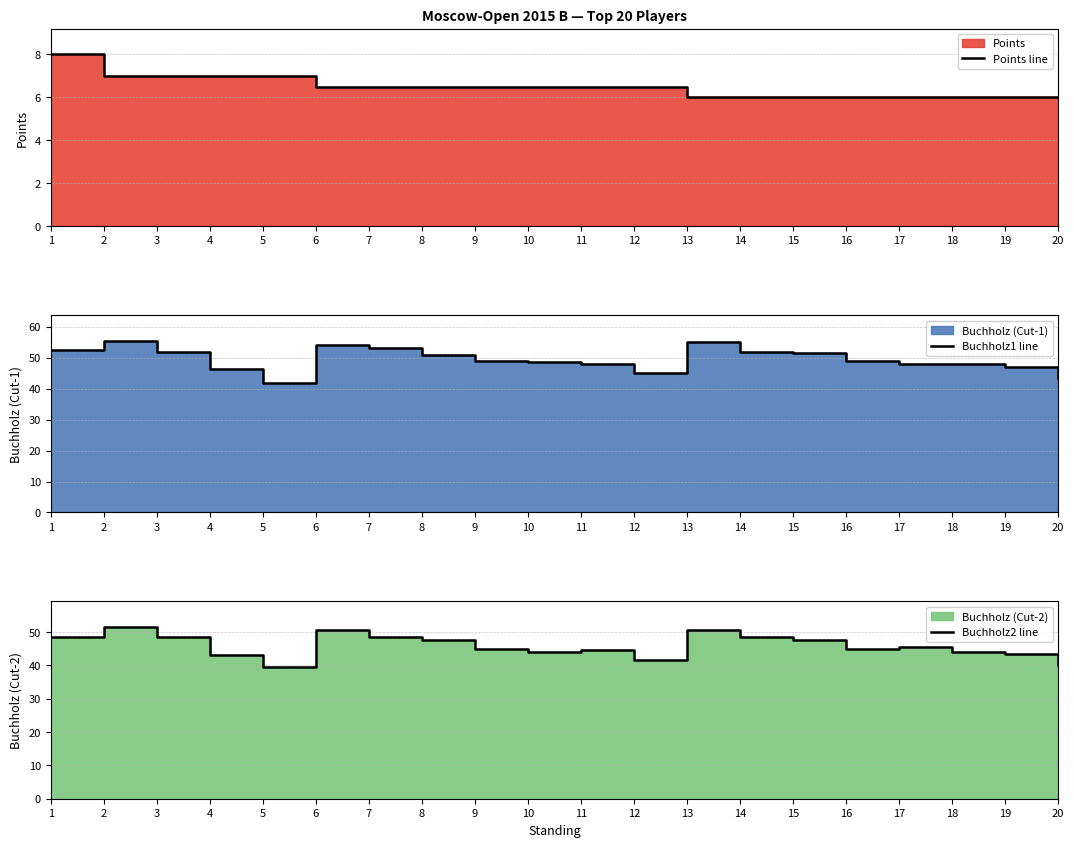

What is the total value across all series at 3?

107.5